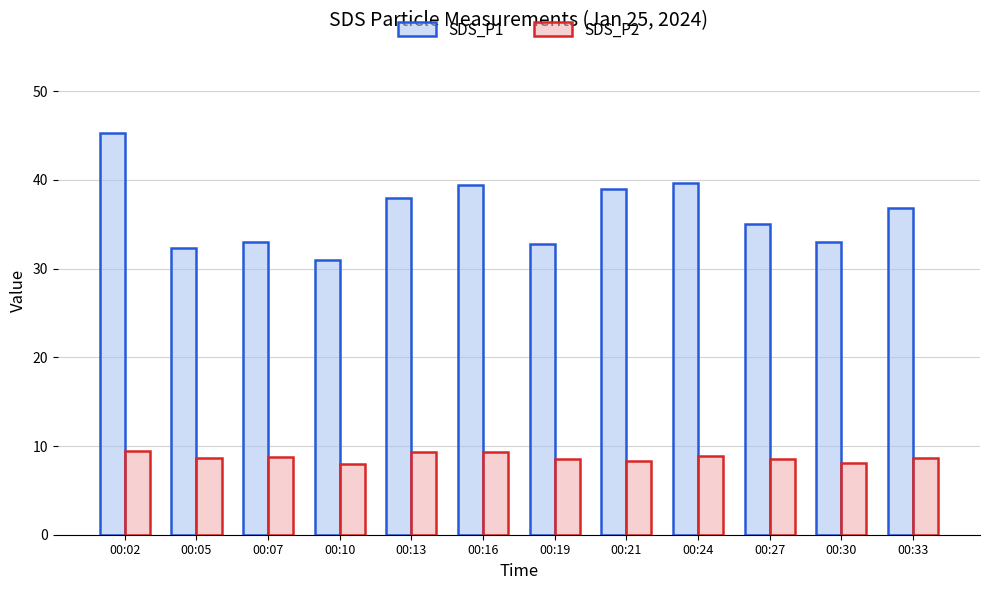

Which category has the highest value across all series?

00:02